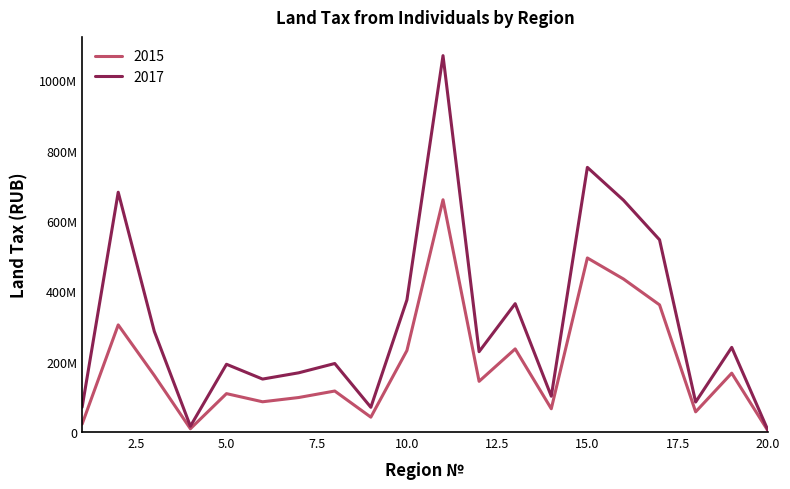

Which series has the largest range (max minus min)?

2017